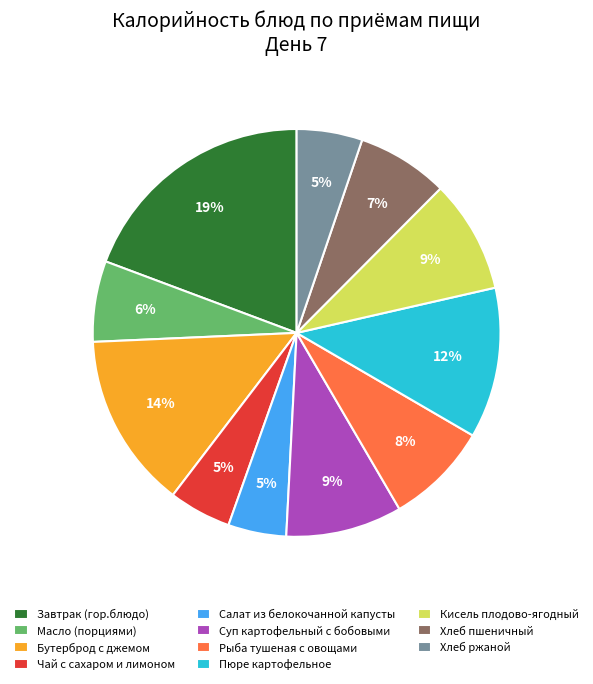

To the nearest percent, what percentage of the pie is Салат из белокочанной капусты?

5%